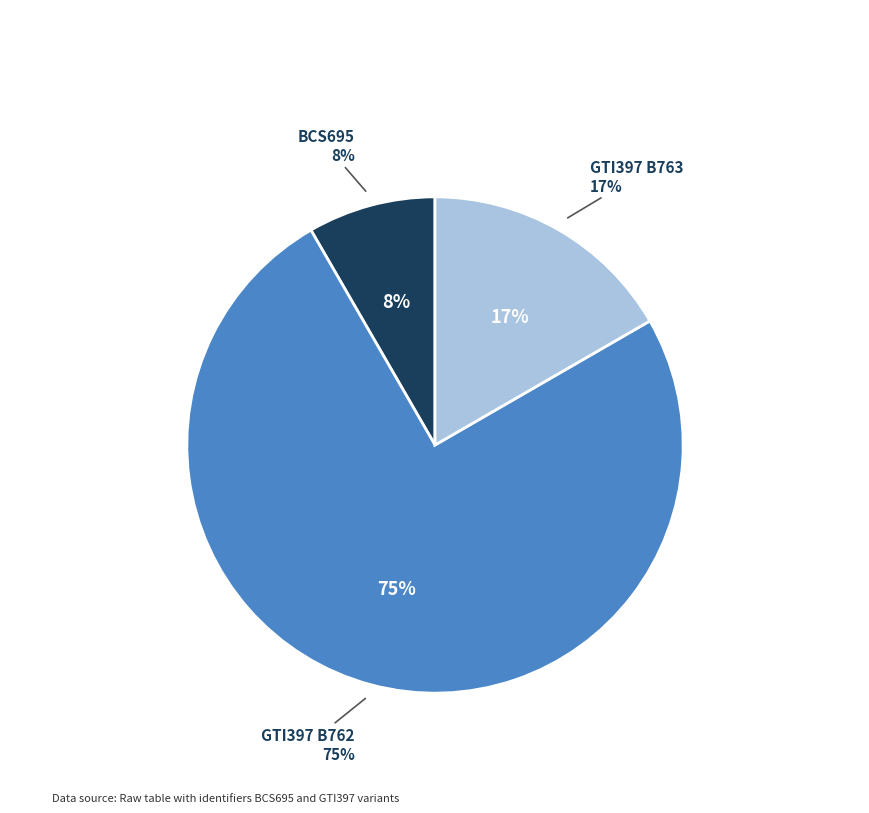

Count the number of slices in the pie.

3